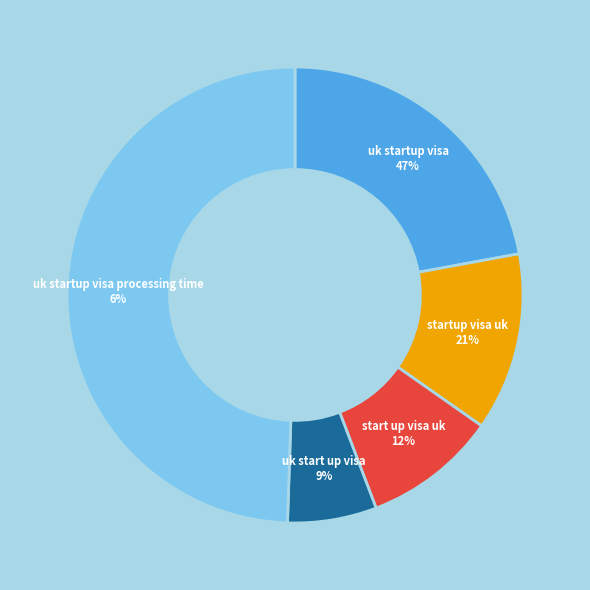

The 1 slice represents 1% of the pie. True or false?

False